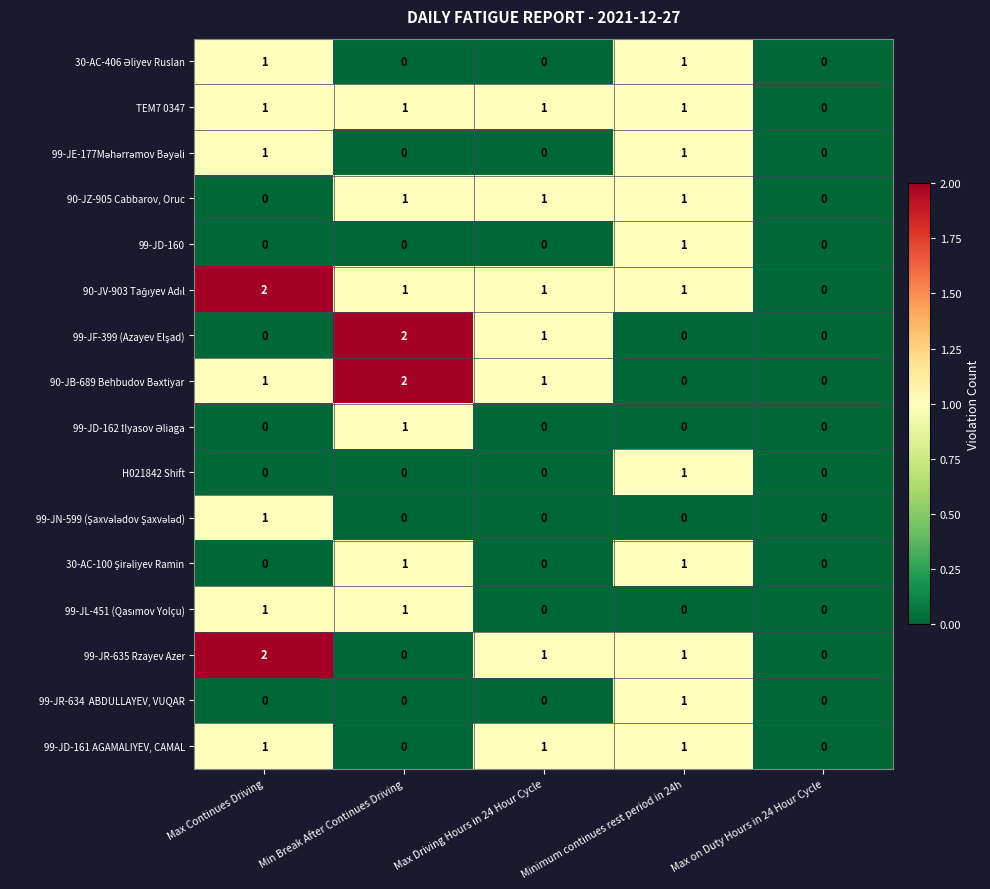

The value of 90-JZ-905 Cabbarov, Oruc at Max Driving Hours in 24 Hour Cycle is 0. True or false?

False